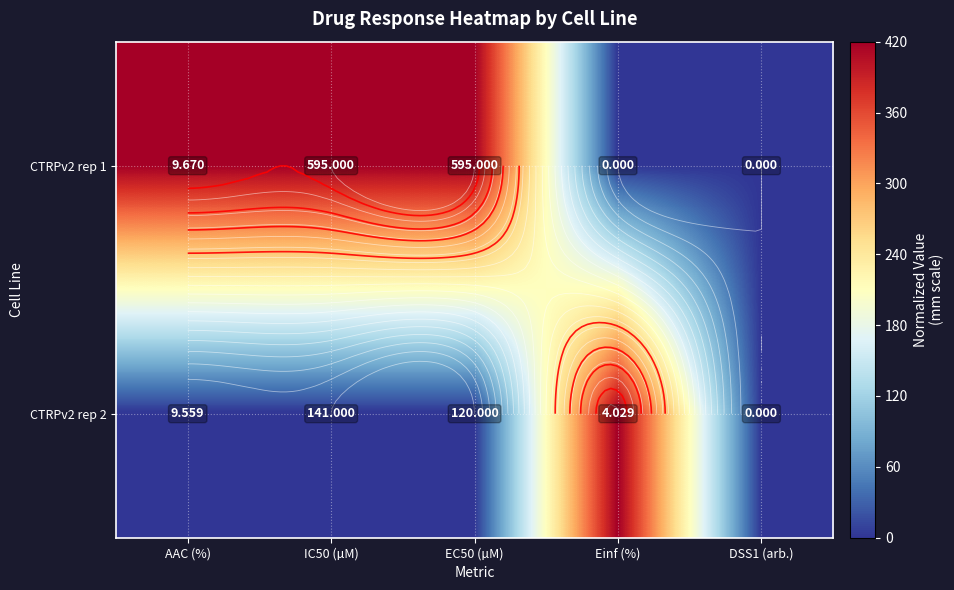

True or false: CTRPv2 rep 1 has a value of 0 at DSS1 (arb.).

True